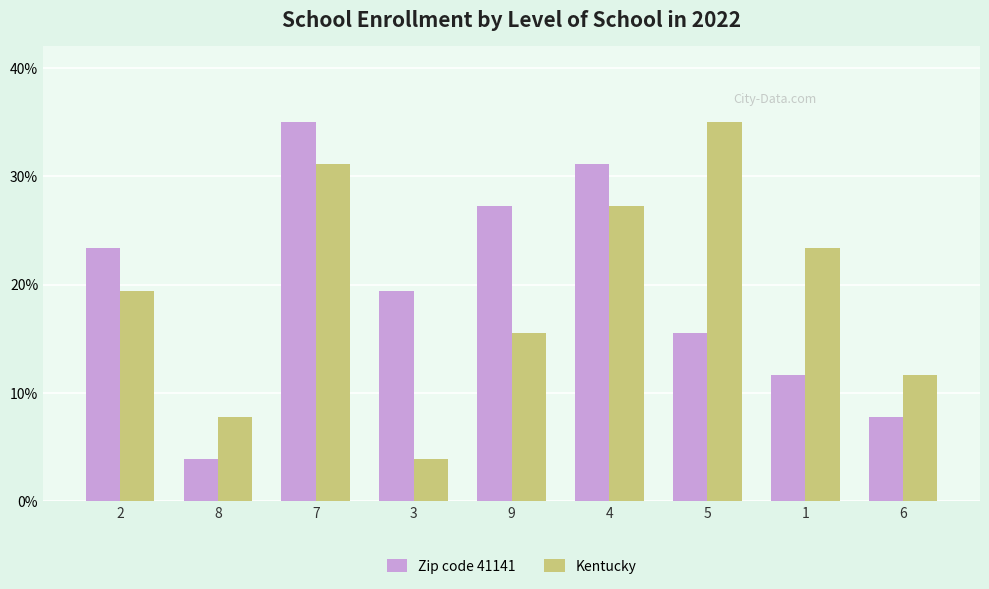

What position from the left is 2?

1